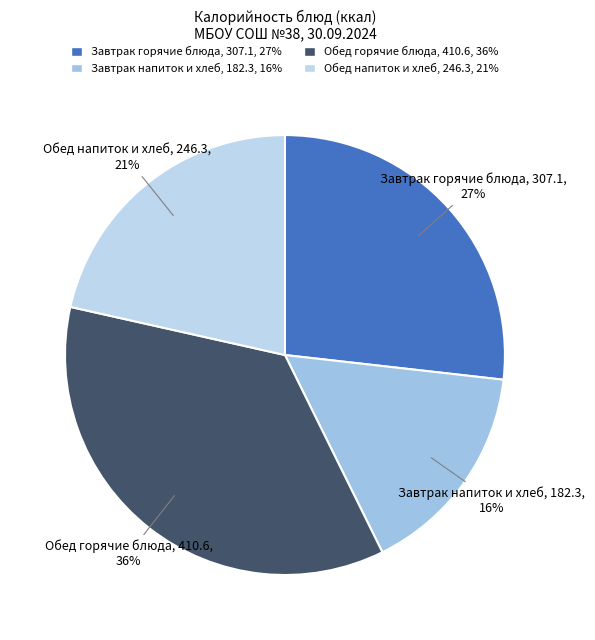

Is there a majority slice in this chart?

No